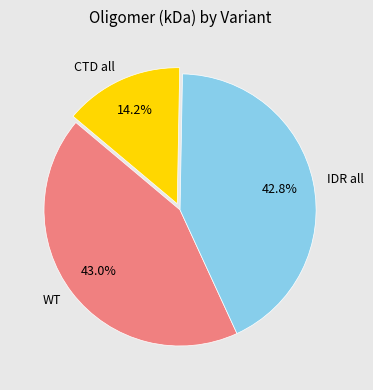

Which category has the smallest portion of the pie?

CTD all